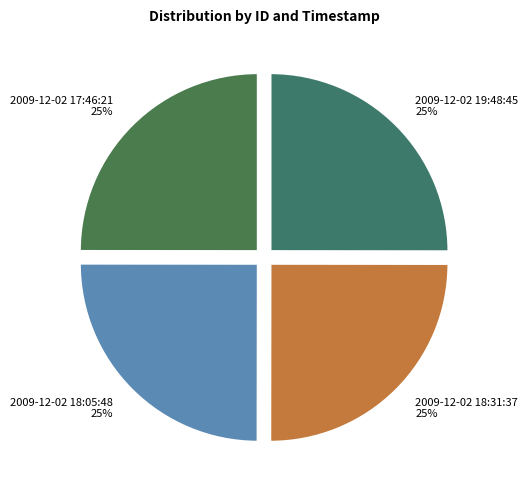

Is it true that 2009-12-02 18:31:37 is 10% of the pie?

False